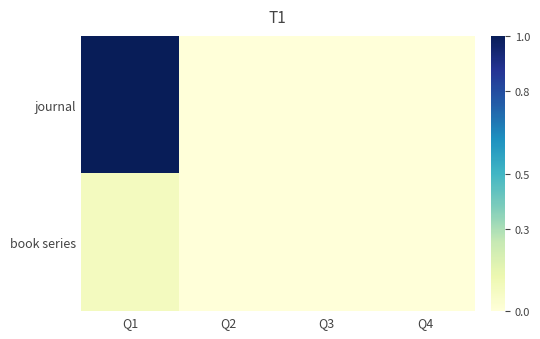

Which series changed the most between Q1 and Q4?

journal